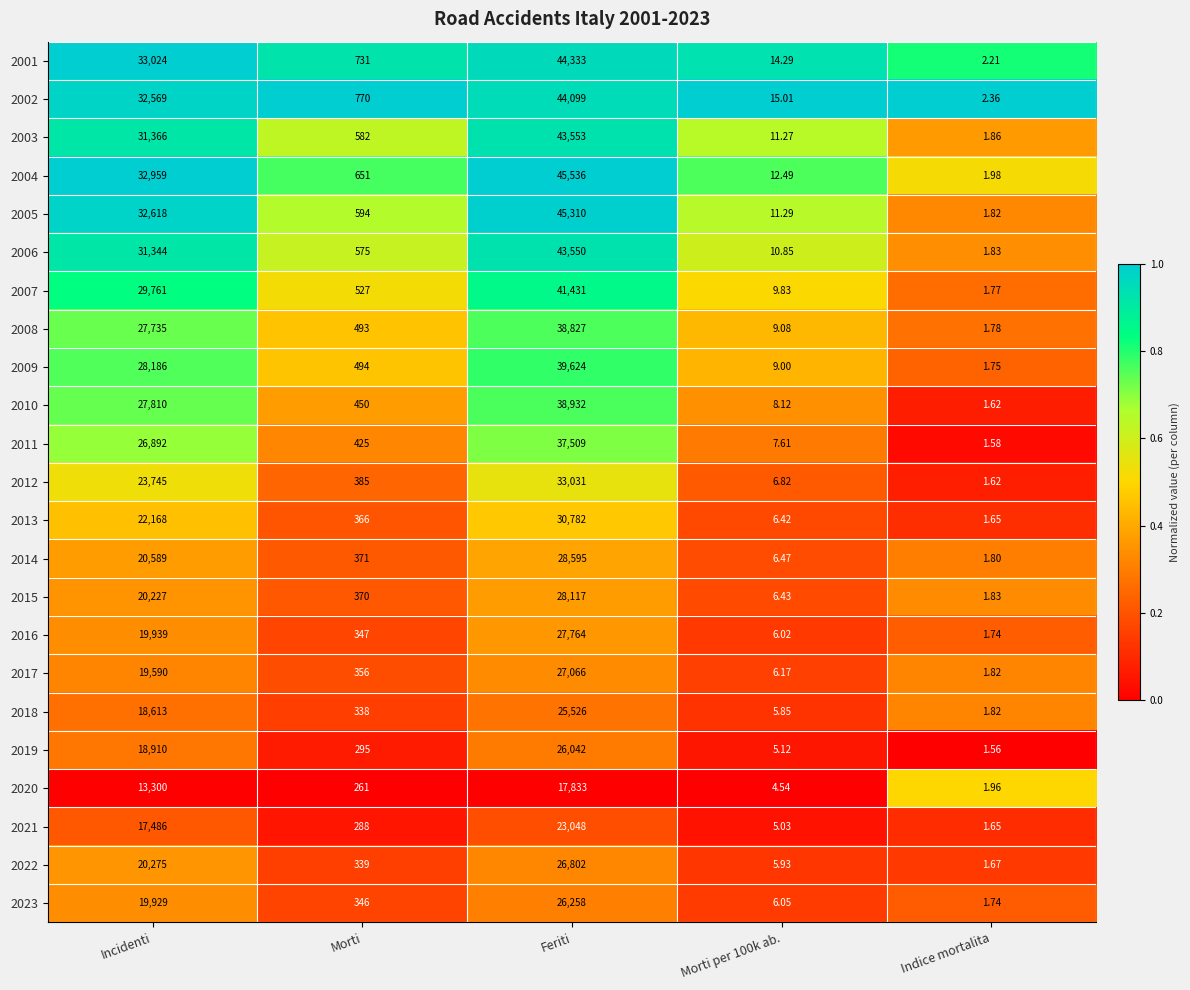

What is the greatest value displayed?

45536.0